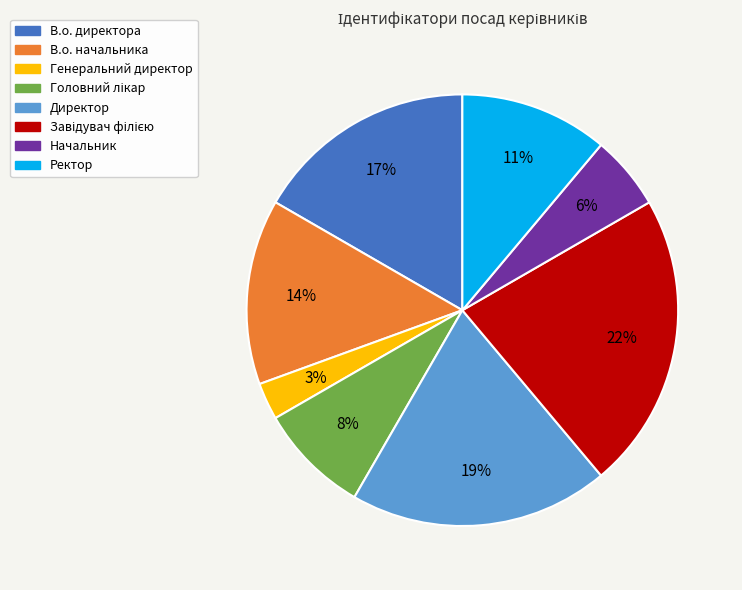

Between В.о. директора and В.о. начальника, which is larger?

В.о. директора